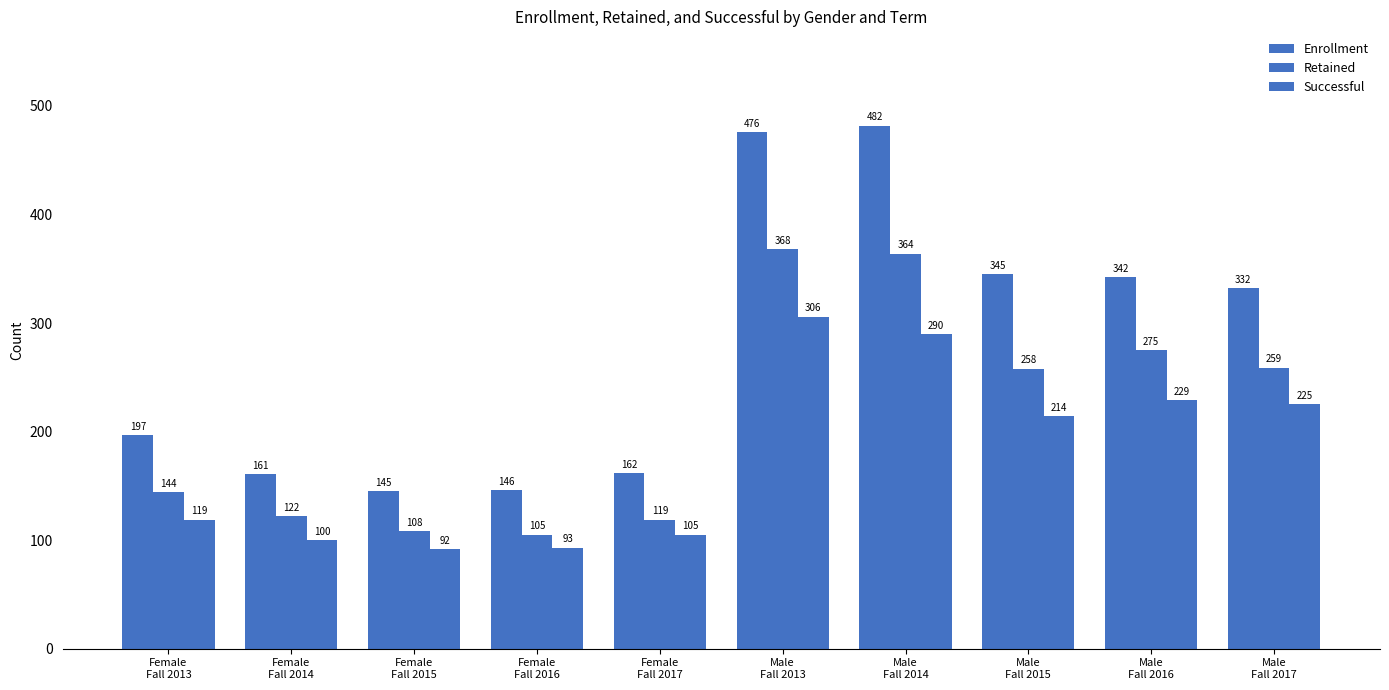

What is the label of the 1st bar from the right?

Male
Fall 2017